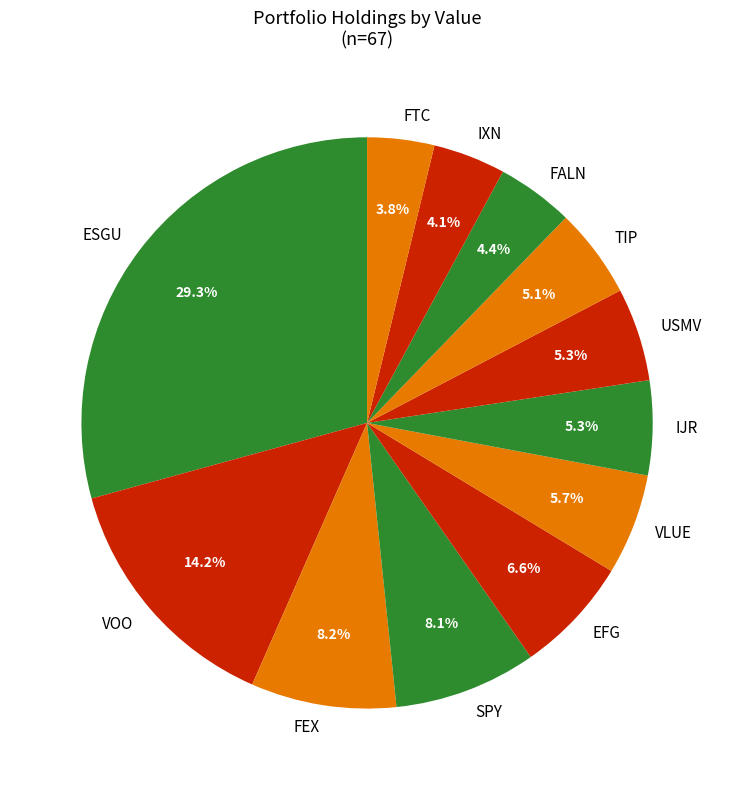

Which category has the biggest portion of the pie?

ESGU